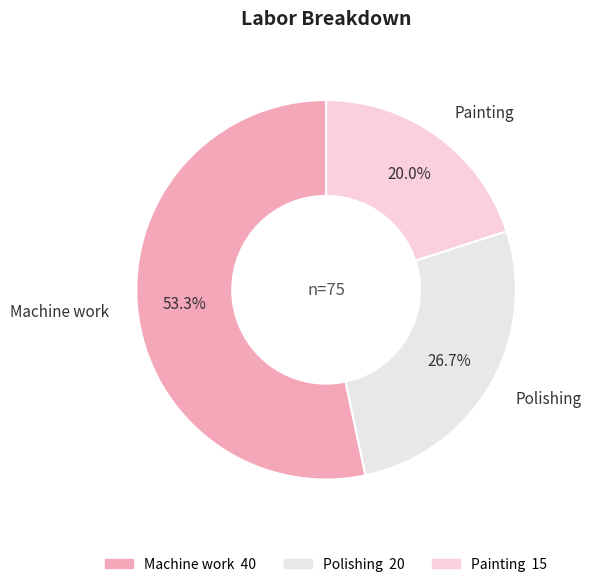

Which slice is the smallest?

Painting